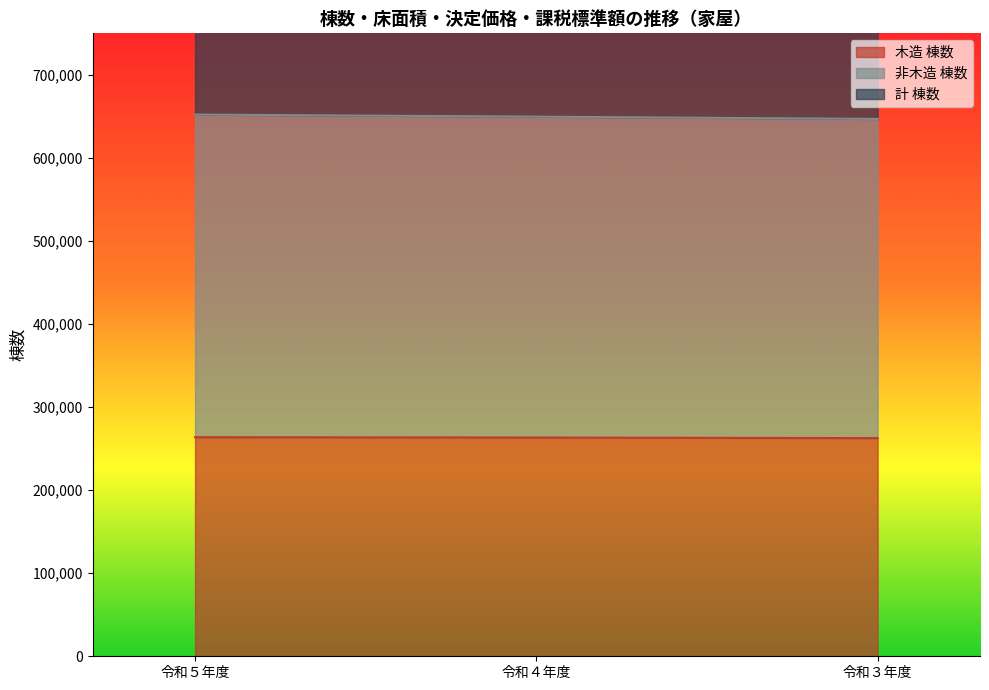

What is the smallest value displayed?

262589